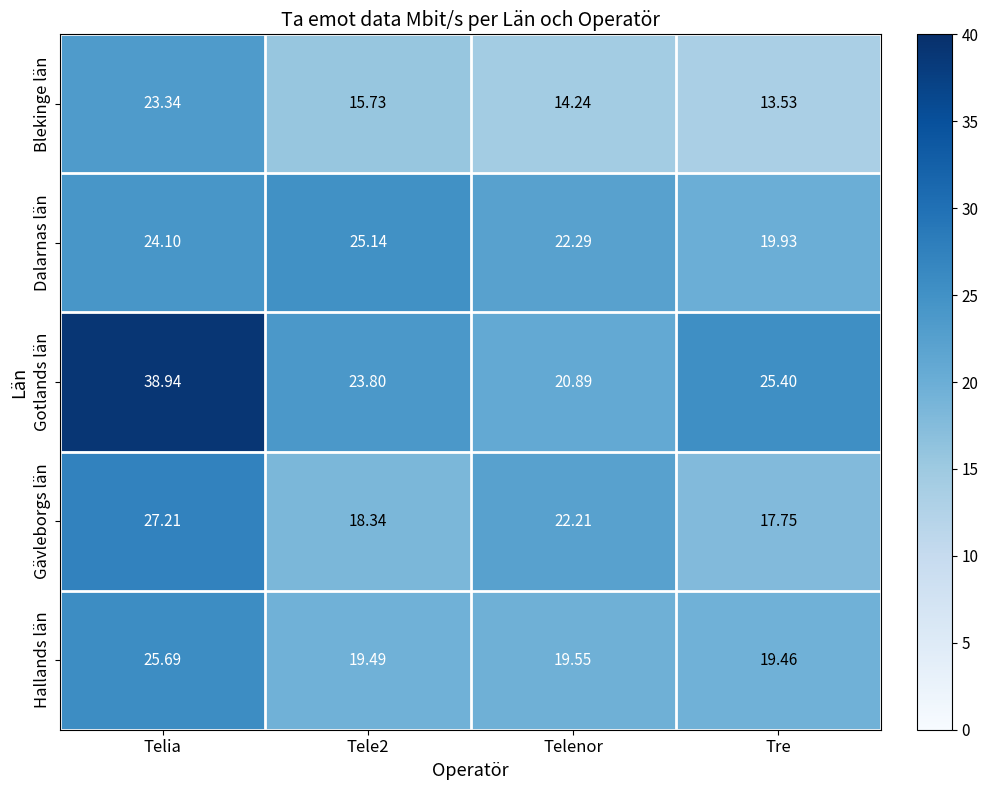

Where is Gotlands län nearest to the value 29?

Tre